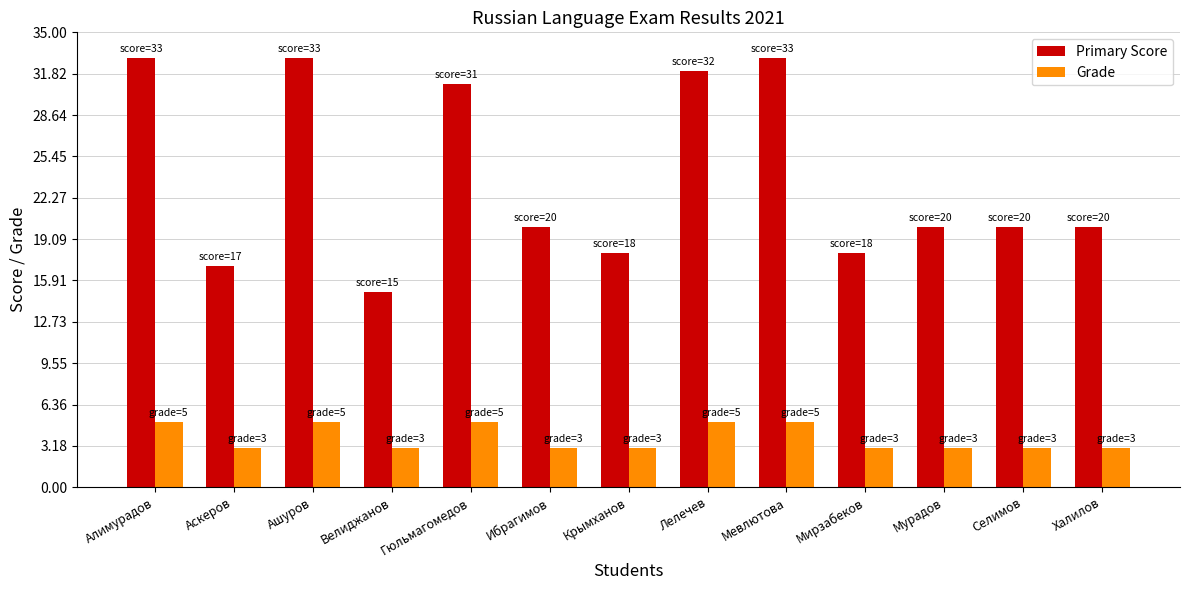

Is the value of Grade at Халилов greater than the value of Primary Score at Алимурадов?

No